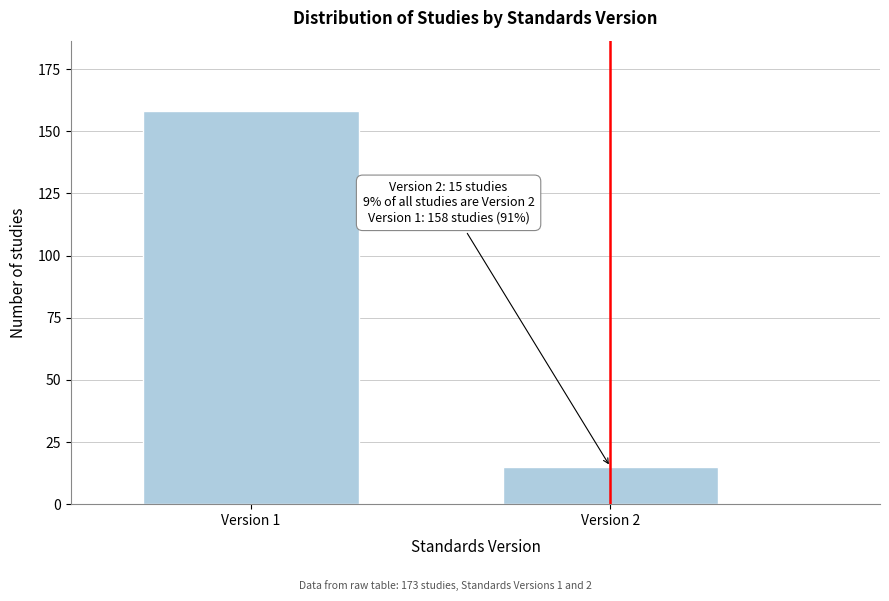

Reading left to right, transcribe all the data shown in this chart.

Version 1=158	Version 2=15